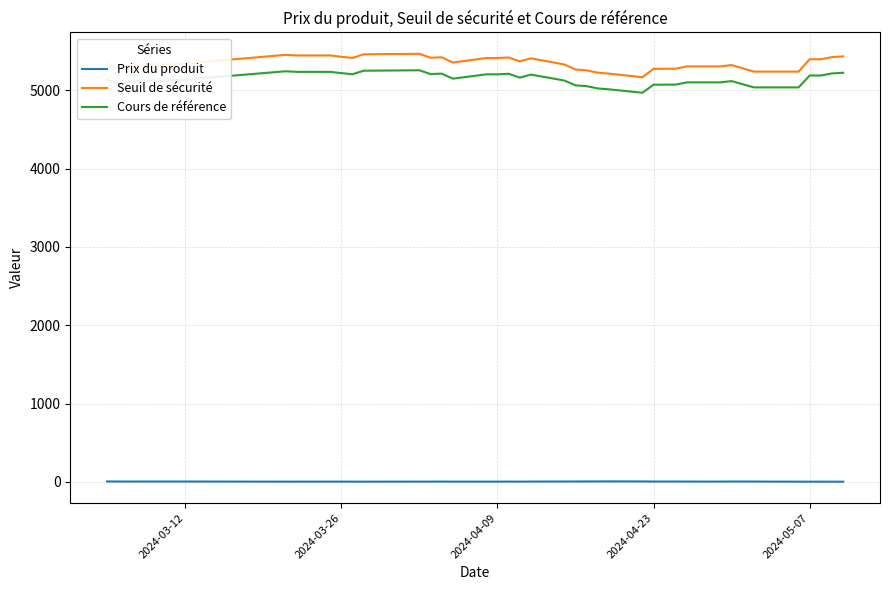

Rank the series by their maximum value, from highest to lowest.

Seuil de sécurité, Cours de référence, Prix du produit